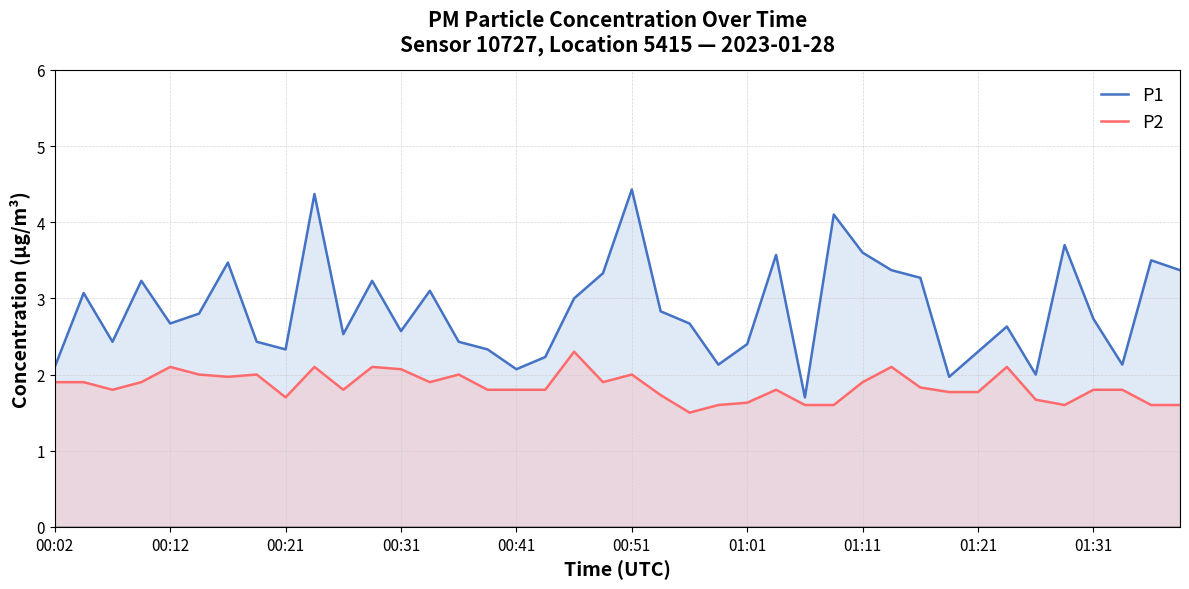

What is the difference between the highest and lowest values at 01:11?

1.7